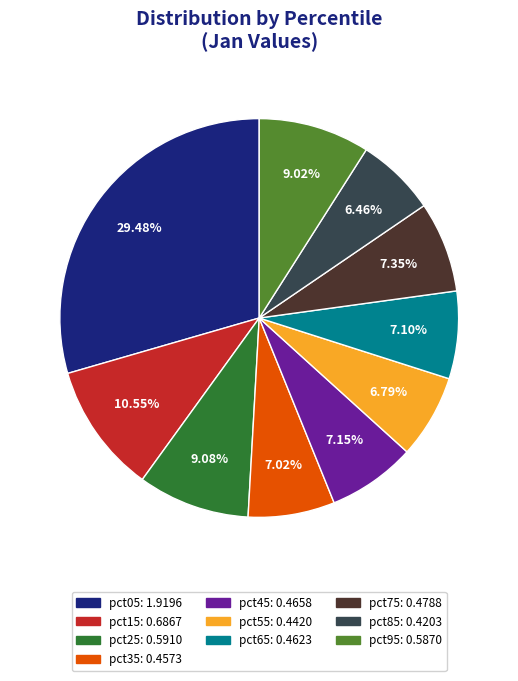

Which category has the biggest portion of the pie?

pct05